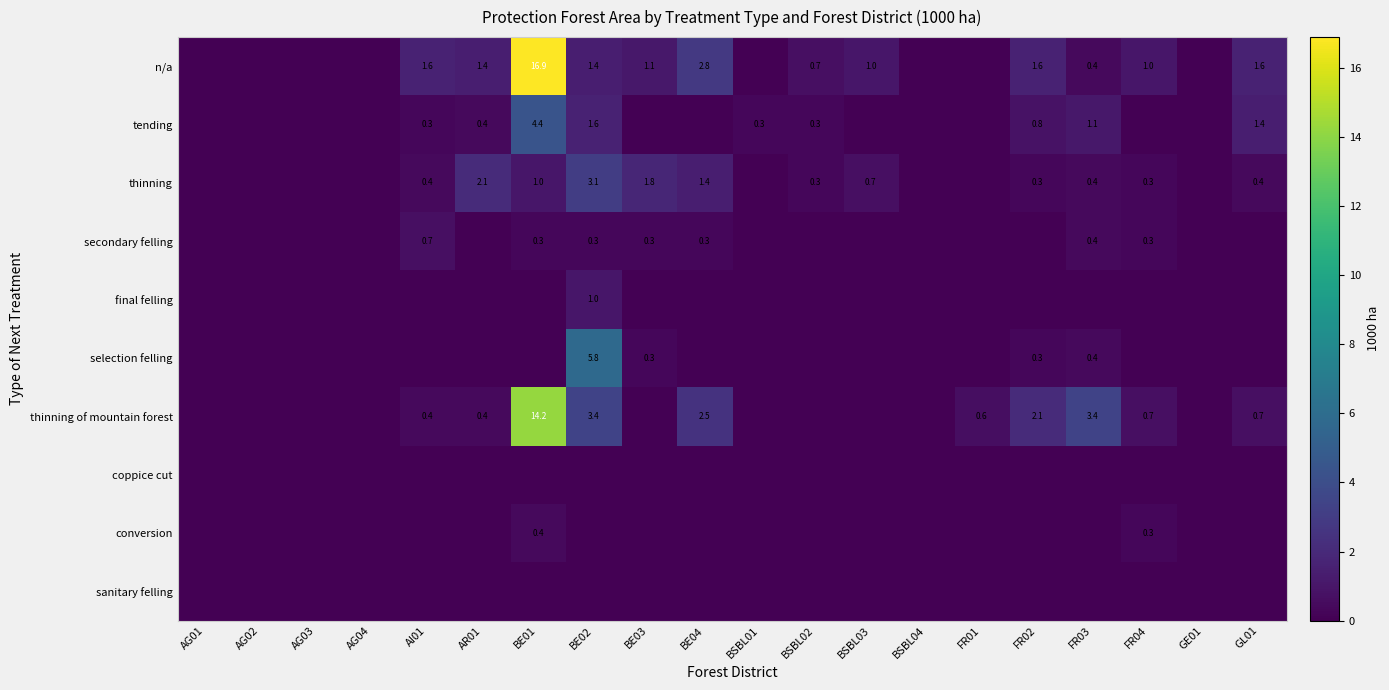

List the series in order of their peak value, lowest first.

coppice cut, sanitary felling, conversion, secondary felling, final felling, thinning, tending, selection felling, thinning of mountain forest, n/a